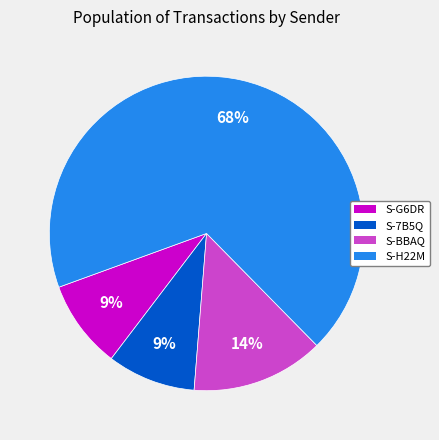

Is there a majority slice in this chart?

Yes